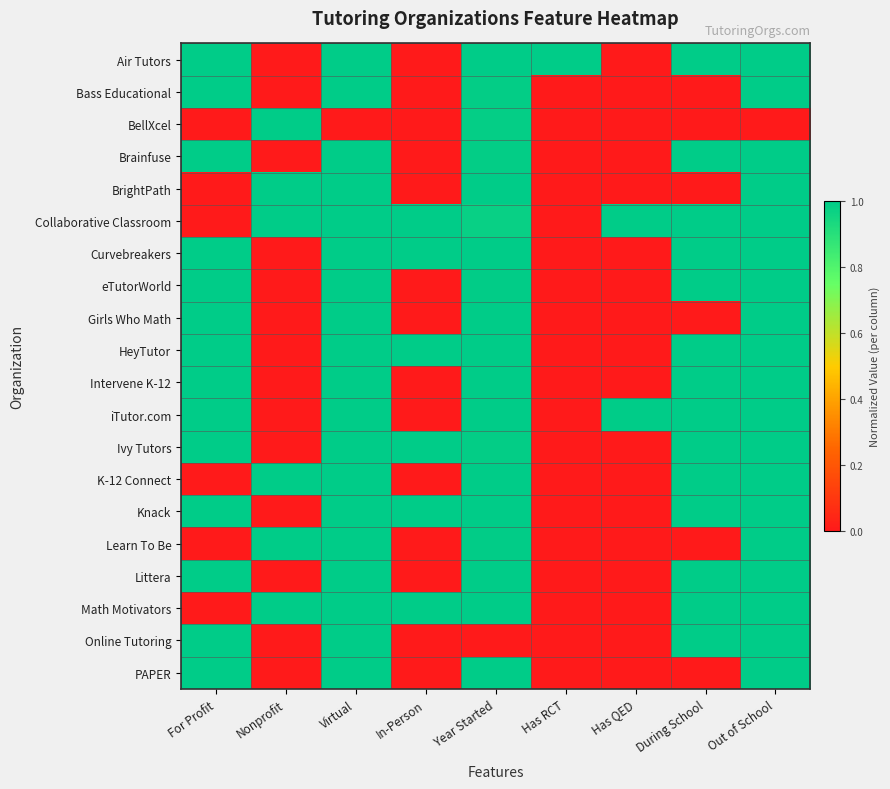

What is the difference between the highest and lowest values at For Profit?

1.0